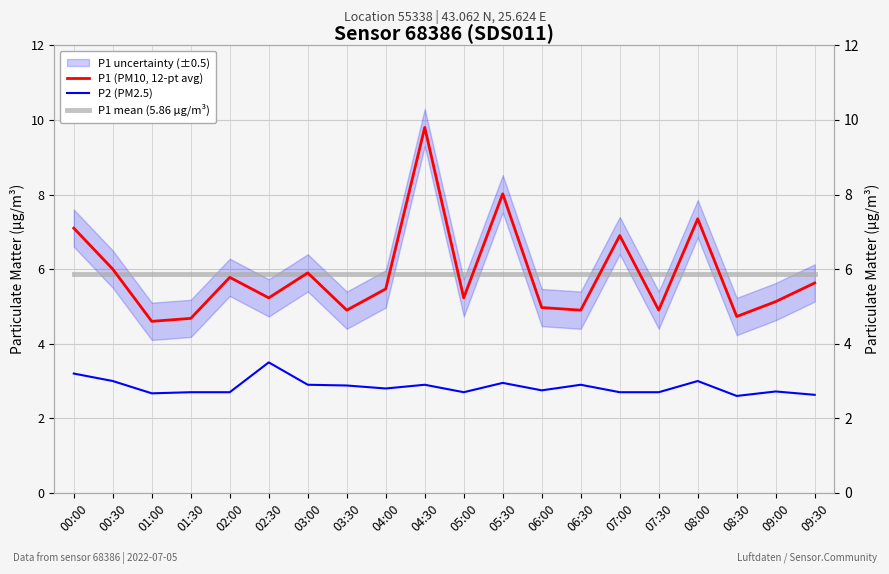

Reading left to right, transcribe all the data shown in this chart.

P1 (PM10, 12-pt avg): 7.1	6.0	4.6	4.7	5.8	5.2	5.9	4.9	5.5	9.8	5.2	8.0	5.0	4.9	6.9	4.9	7.3	4.7	5.1	5.6
P2 (PM2.5): 3.2	3.0	2.7	2.7	2.7	3.5	2.9	2.9	2.8	2.9	2.7	3.0	2.8	2.9	2.7	2.7	3.0	2.6	2.7	2.6
P1 mean (5.86 µg/m³): 5.9	5.9	5.9	5.9	5.9	5.9	5.9	5.9	5.9	5.9	5.9	5.9	5.9	5.9	5.9	5.9	5.9	5.9	5.9	5.9